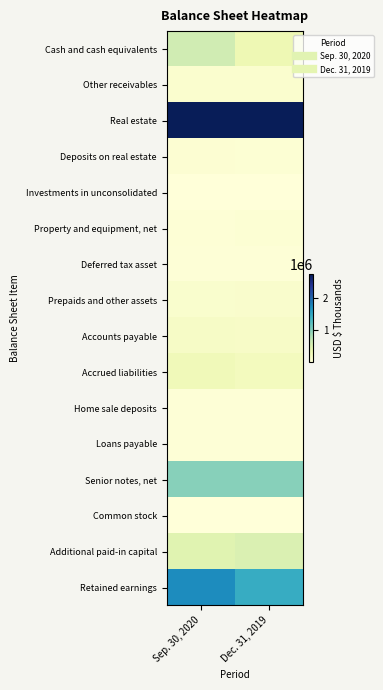

Reading left to right, extract all data points from this chart.

Cash and cash equivalents: Sep. 30, 2020=609979	Dec. 31, 2019=319466
Other receivables: Sep. 30, 2020=96702	Dec. 31, 2019=88492
Real estate: Sep. 30, 2020=2741016	Dec. 31, 2019=2744361
Deposits on real estate: Sep. 30, 2020=62967	Dec. 31, 2019=50901
Investments in unconsolidated: Sep. 30, 2020=3819	Dec. 31, 2019=4443
Property and equipment, net: Sep. 30, 2020=42730	Dec. 31, 2019=50606
Deferred tax asset: Sep. 30, 2020=28425	Dec. 31, 2019=25917
Prepaids and other assets: Sep. 30, 2020=101680	Dec. 31, 2019=114063
Accounts payable: Sep. 30, 2020=167788	Dec. 31, 2019=155024
Accrued liabilities: Sep. 30, 2020=274371	Dec. 31, 2019=226008
Home sale deposits: Sep. 30, 2020=25509	Dec. 31, 2019=24246
Loans payable: Sep. 30, 2020=23031	Dec. 31, 2019=22876
Senior notes, net: Sep. 30, 2020=996770	Dec. 31, 2019=996105
Common stock: Sep. 30, 2020=377	Dec. 31, 2019=382
Additional paid-in capital: Sep. 30, 2020=460268	Dec. 31, 2019=505352
Retained earnings: Sep. 30, 2020=1739204	Dec. 31, 2019=1468256